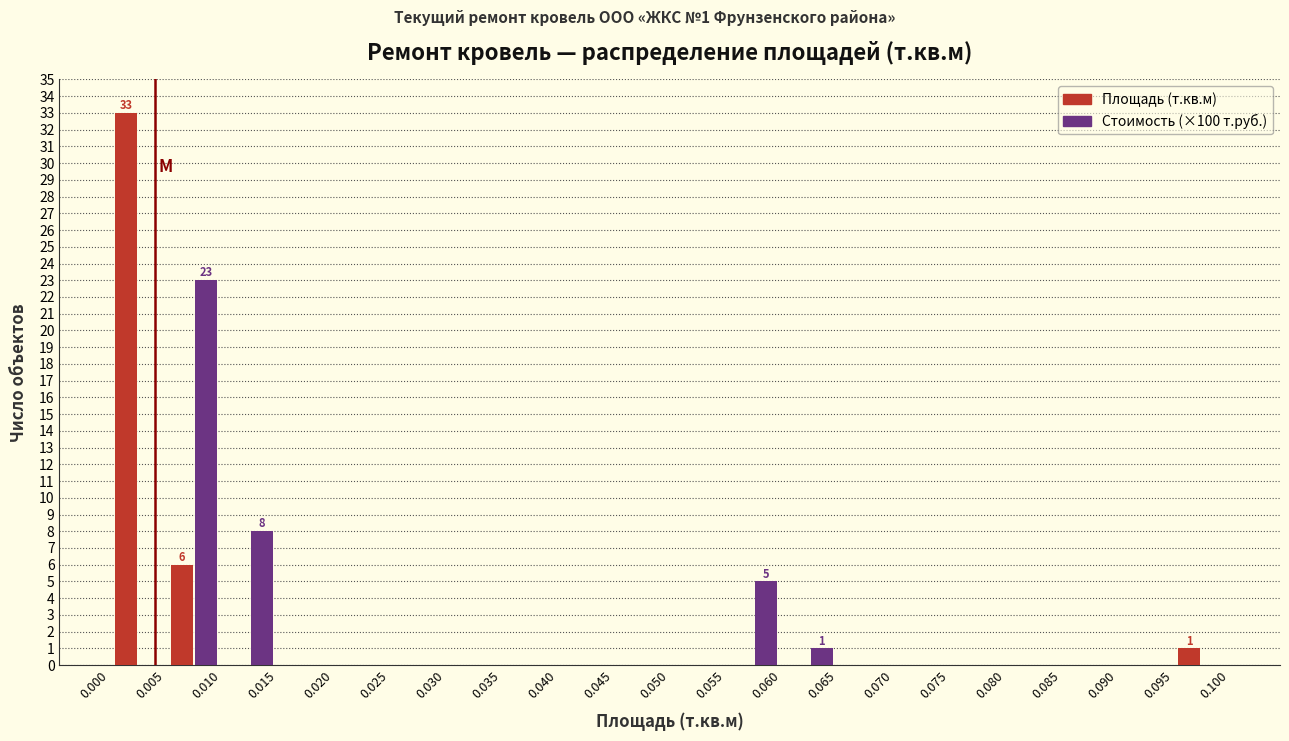

In the Площадь (т.кв.м) series, which range on the x-axis has the tallest bar?

0.000 to 0.005